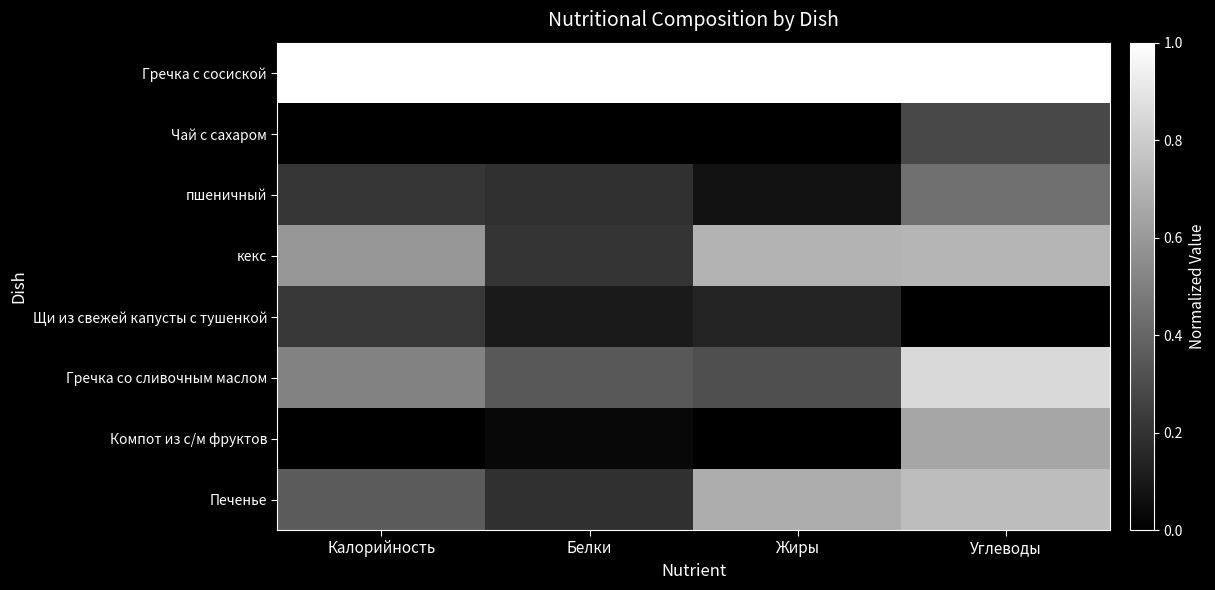

Reading right to left, list all the values displayed in this chart.

Гречка с сосиской: Углеводы=1.0	Жиры=1.0	Белки=1.0	Калорийность=1.0
Чай с сахаром: Углеводы=0.3	Жиры=0.0	Белки=0.0	Калорийность=0.0
пшеничный: Углеводы=0.4	Жиры=0.1	Белки=0.2	Калорийность=0.2
кекс: Углеводы=0.7	Жиры=0.7	Белки=0.2	Калорийность=0.6
Щи из свежей капусты с тушенкой: Углеводы=0.0	Жиры=0.1	Белки=0.1	Калорийность=0.2
Гречка со сливочным маслом: Углеводы=0.8	Жиры=0.3	Белки=0.3	Калорийность=0.5
Компот из с/м фруктов: Углеводы=0.7	Жиры=0.0	Белки=0.0	Калорийность=0.0
Печенье: Углеводы=0.7	Жиры=0.7	Белки=0.2	Калорийность=0.4